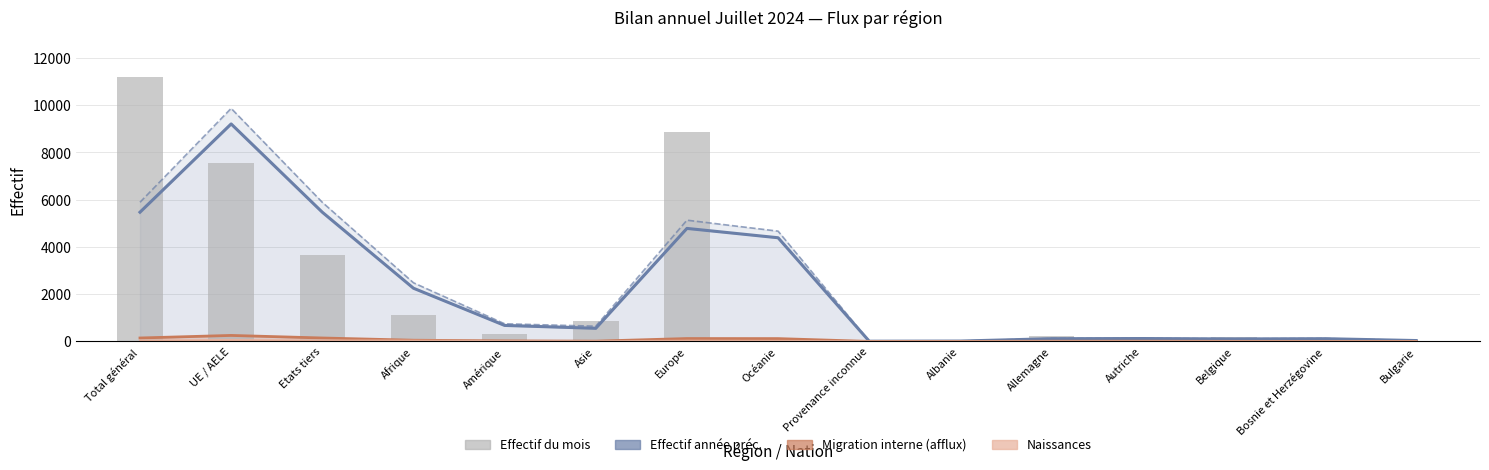

True or false: Migration interne (afflux) has a value of 23.0 at Amérique.

True